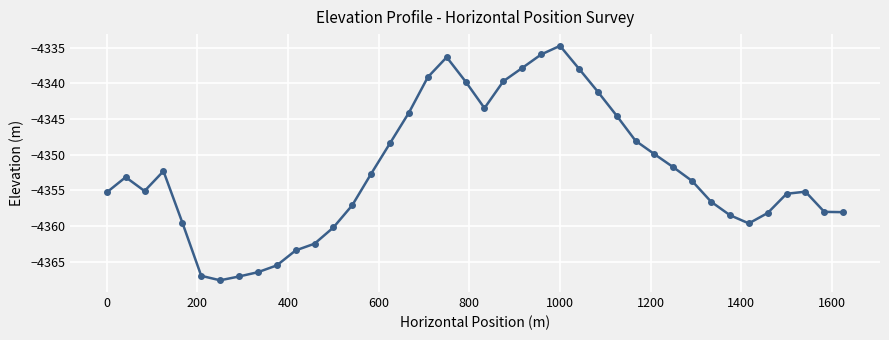

What is the difference between the second highest and second lowest values?

31.1